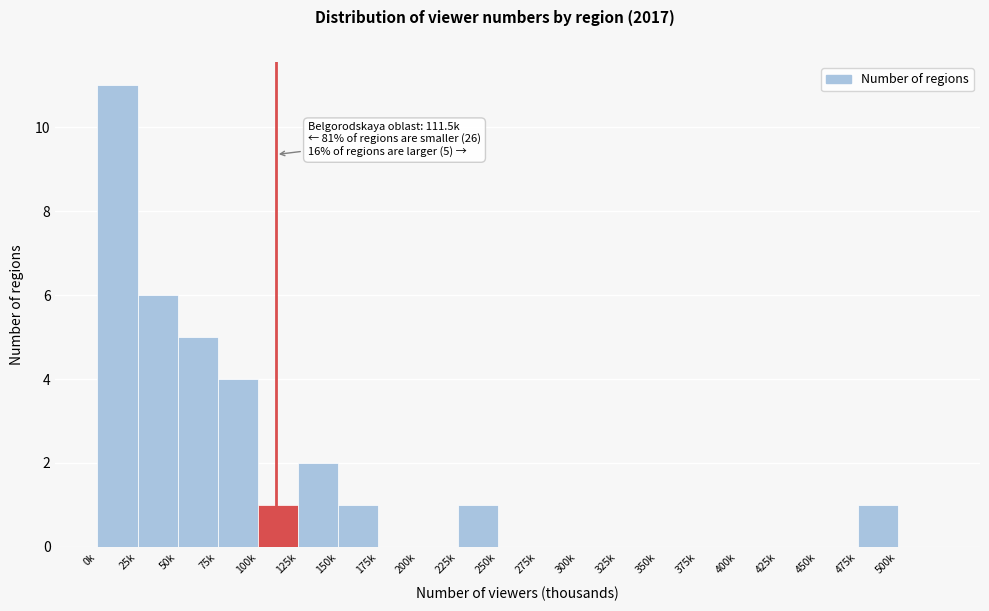

Reading right to left, transcribe all the data shown in this chart.

500k=0	475k=1	450k=0	425k=0	400k=0	375k=0	350k=0	325k=0	300k=0	275k=0	250k=0	225k=1	200k=0	175k=0	150k=1	125k=2	100k=1	75k=4	50k=5	25k=6	0k=11